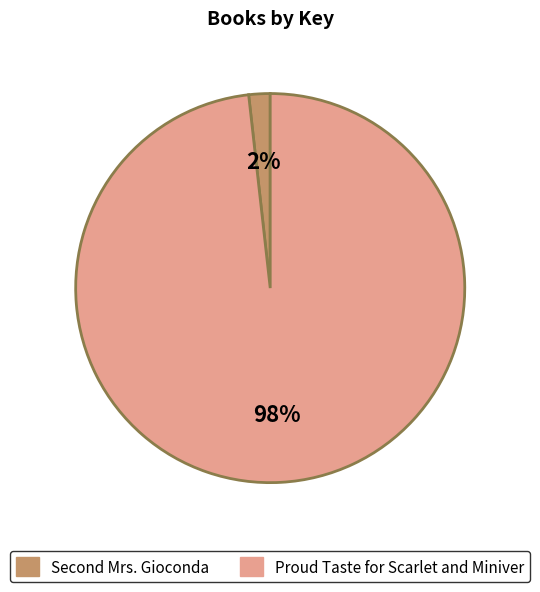

To the nearest percent, what percentage of the pie is Proud Taste for Scarlet and Miniver?

98%